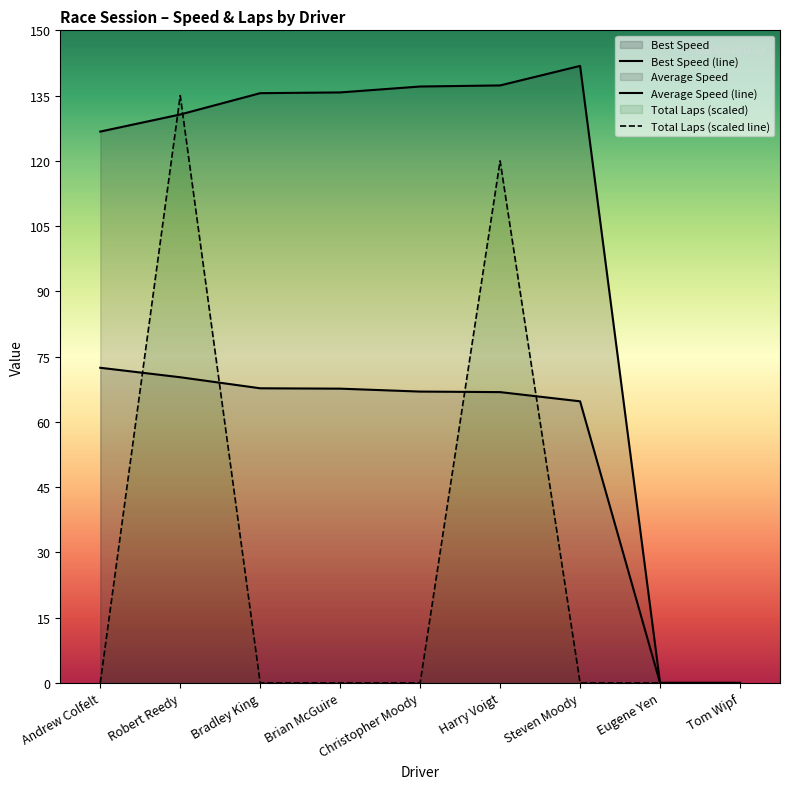

What is the greatest value displayed?

141.8